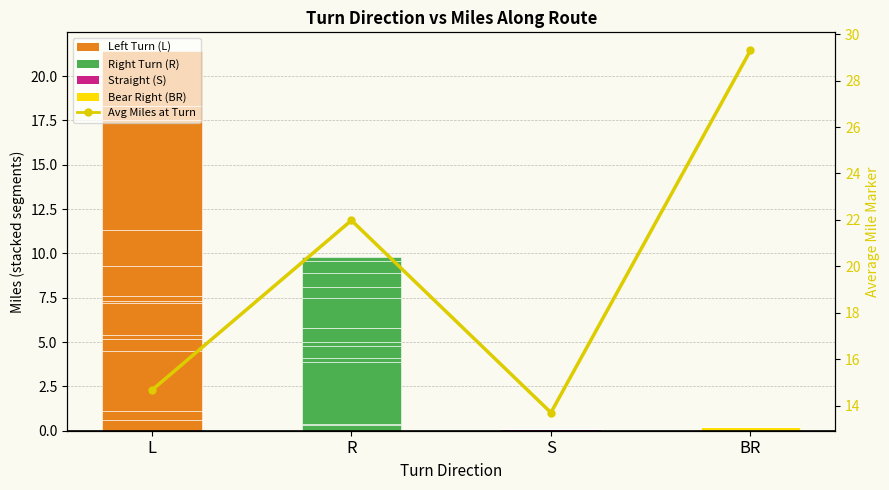

At which category is the sum across all series the highest?

BR